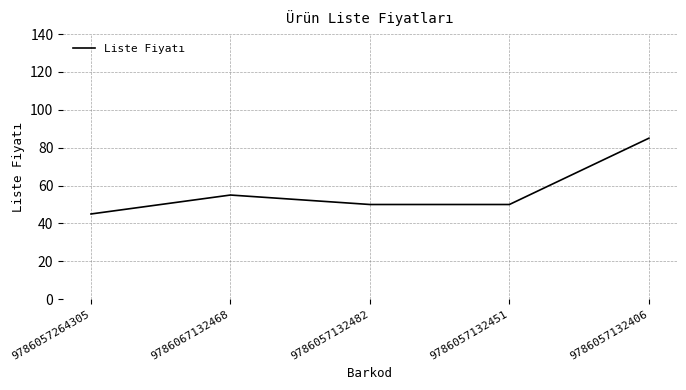

What is the average value?

57